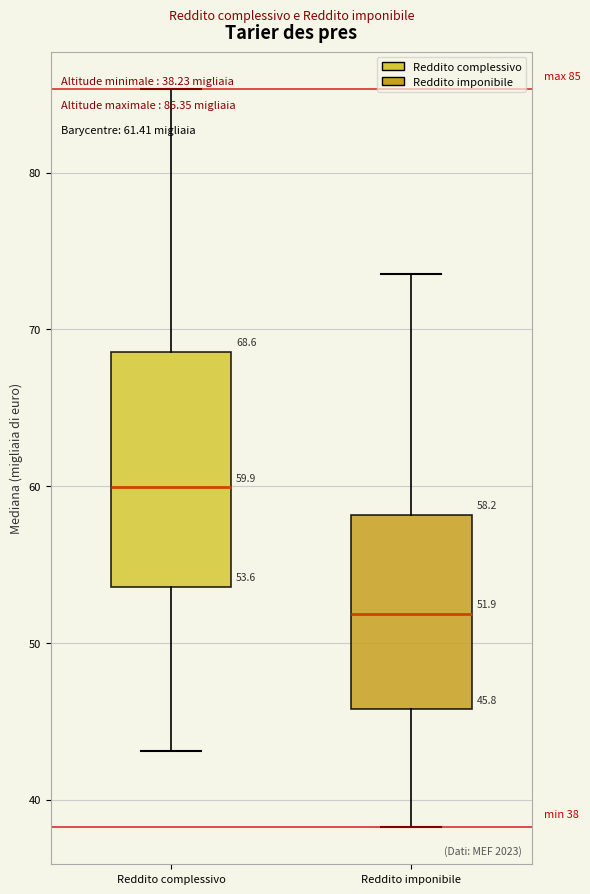

Comparing the boxes themselves (not the whiskers), which one is the tallest?

Reddito complessivo